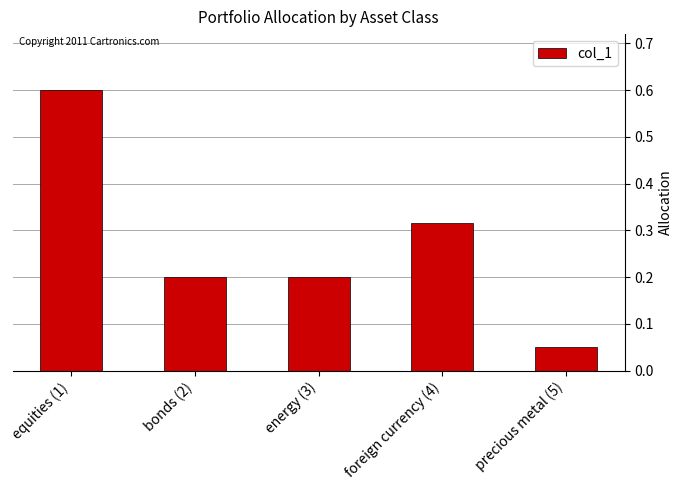

Is it true that the value at bonds (2) is 0.2?

True